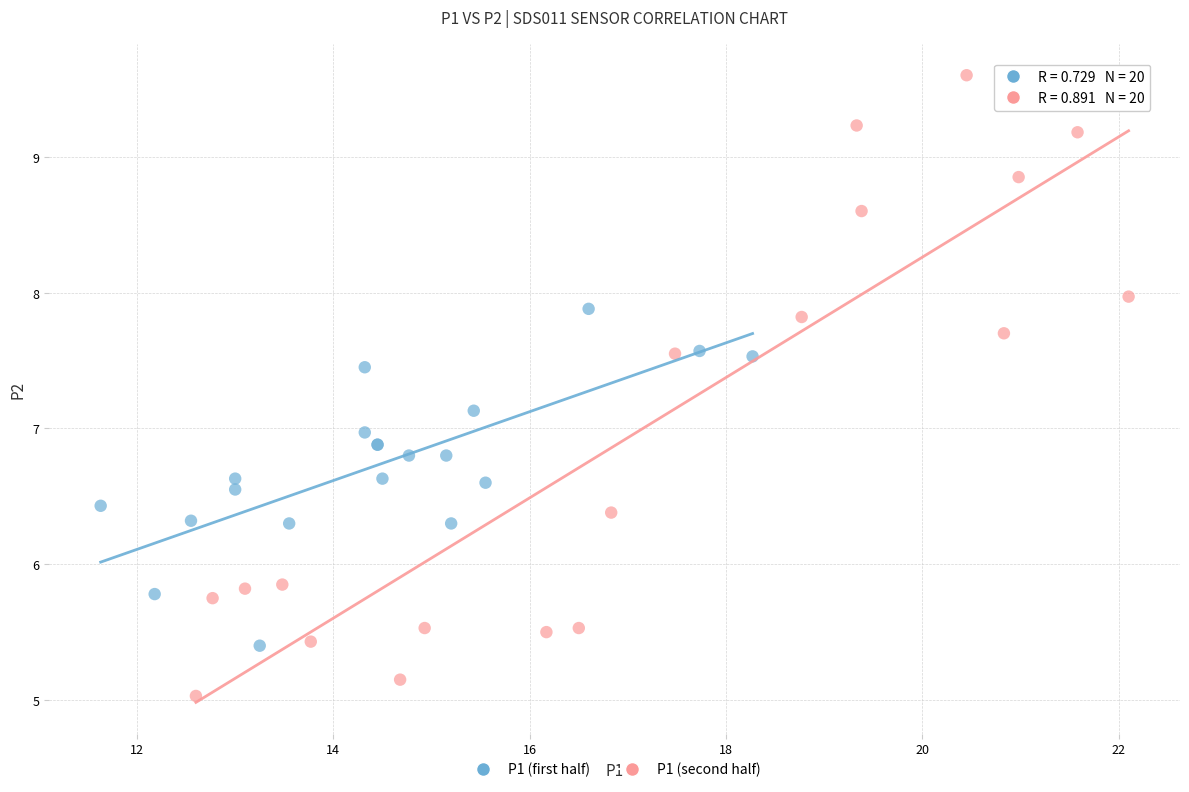

Which series has the widest spread of Y values?

P1 (second half)